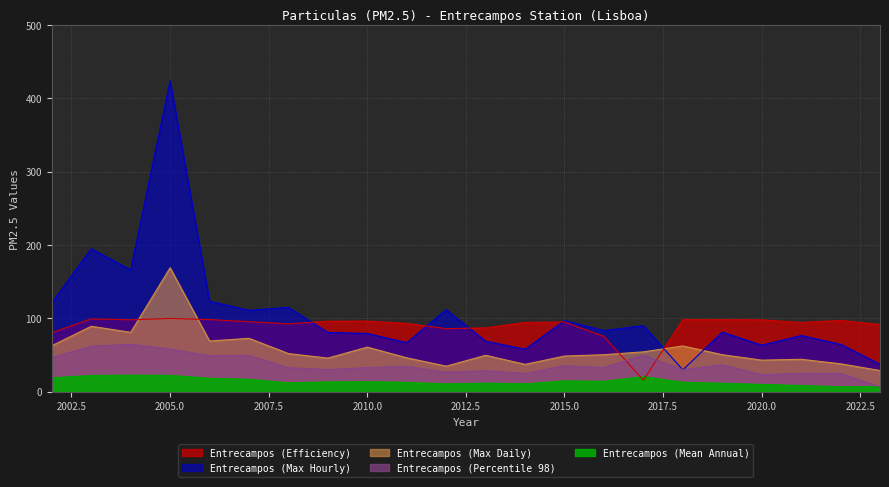

What is the sum of all Entrecampos (Max Daily) values?

1292.9